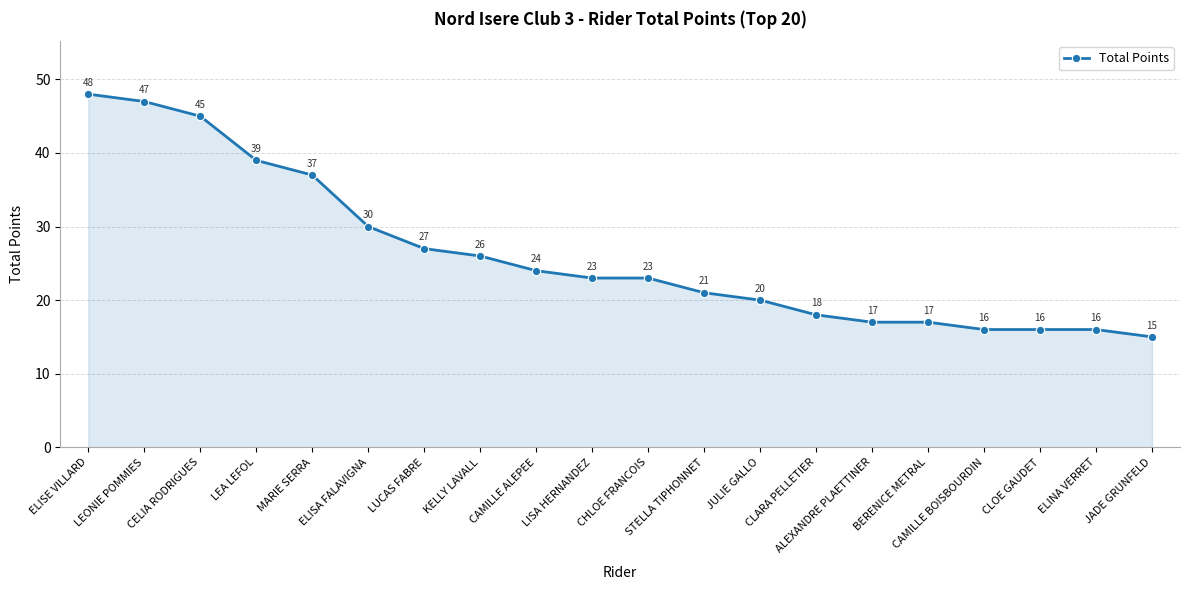

What is the minimum value shown in the chart?

15